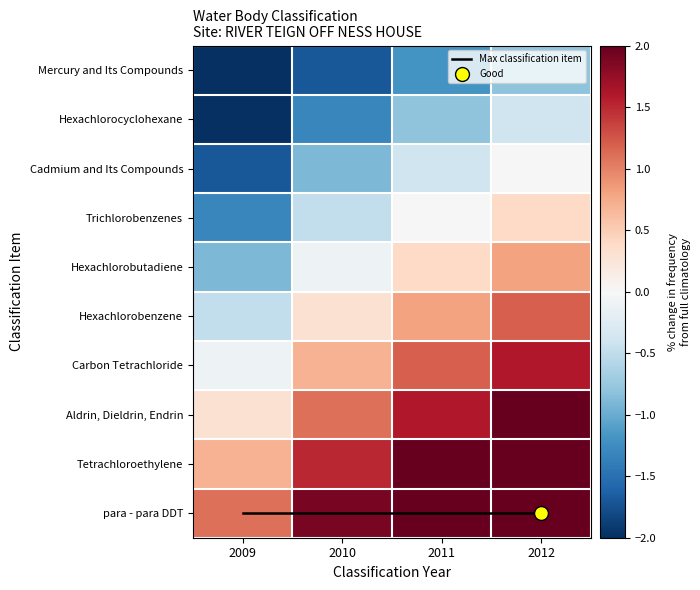

What is the difference between the highest and lowest values at 2011?

10.2